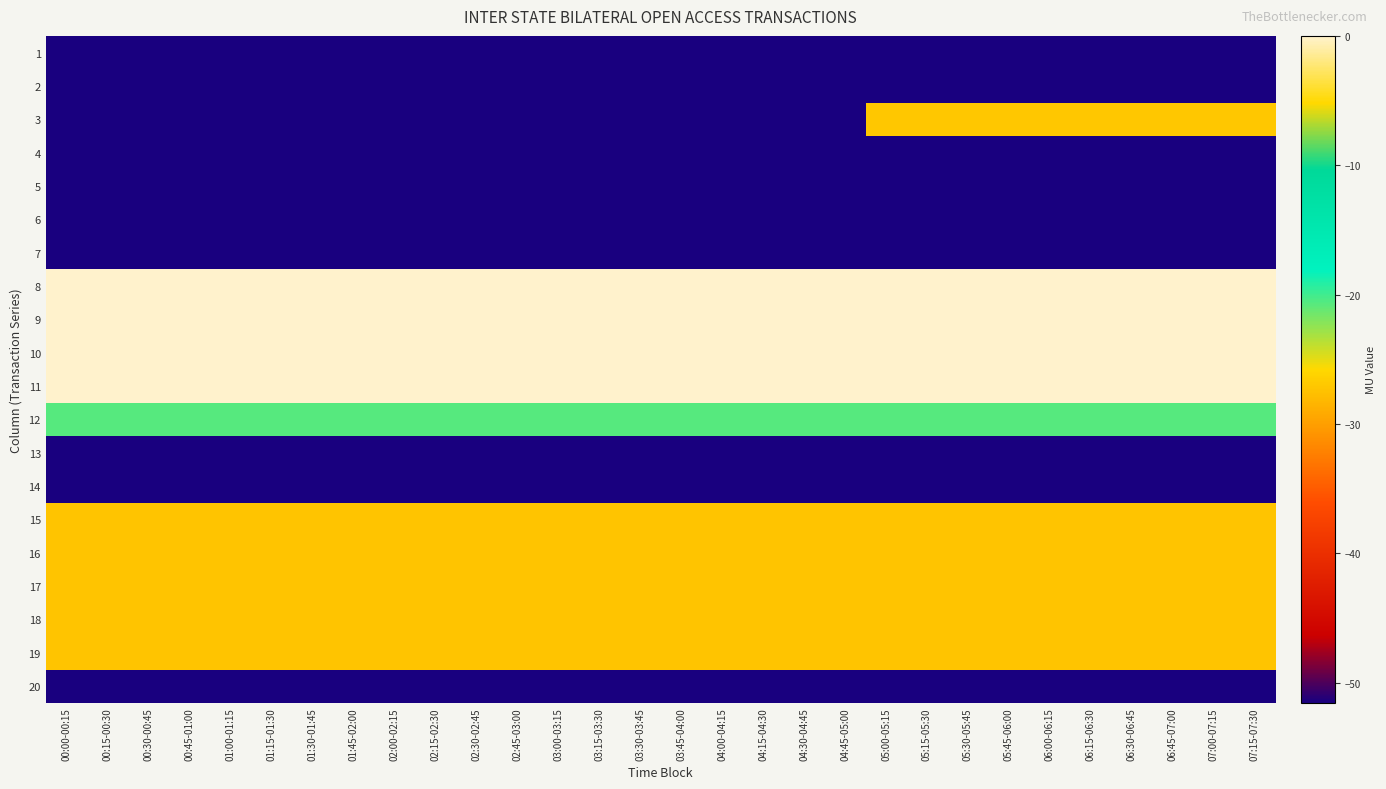

Reading left to right, list all the values displayed in this chart.

1: 00:00-00:15=-51.5	00:15-00:30=-51.5	00:30-00:45=-51.5	00:45-01:00=-51.5	01:00-01:15=-51.5	01:15-01:30=-51.5	01:30-01:45=-51.5	01:45-02:00=-51.5	02:00-02:15=-51.5	02:15-02:30=-51.5	02:30-02:45=-51.5	02:45-03:00=-51.5	03:00-03:15=-51.5	03:15-03:30=-51.5	03:30-03:45=-51.5	03:45-04:00=-51.5	04:00-04:15=-51.5	04:15-04:30=-51.5	04:30-04:45=-51.5	04:45-05:00=-51.5	05:00-05:15=-51.5	05:15-05:30=-51.5	05:30-05:45=-51.5	05:45-06:00=-51.5	06:00-06:15=-51.5	06:15-06:30=-51.5	06:30-06:45=-51.5	06:45-07:00=-51.5	07:00-07:15=-51.5	07:15-07:30=-51.5
2: 00:00-00:15=-51.5	00:15-00:30=-51.5	00:30-00:45=-51.5	00:45-01:00=-51.5	01:00-01:15=-51.5	01:15-01:30=-51.5	01:30-01:45=-51.5	01:45-02:00=-51.5	02:00-02:15=-51.5	02:15-02:30=-51.5	02:30-02:45=-51.5	02:45-03:00=-51.5	03:00-03:15=-51.5	03:15-03:30=-51.5	03:30-03:45=-51.5	03:45-04:00=-51.5	04:00-04:15=-51.5	04:15-04:30=-51.5	04:30-04:45=-51.5	04:45-05:00=-51.5	05:00-05:15=-51.5	05:15-05:30=-51.5	05:30-05:45=-51.5	05:45-06:00=-51.5	06:00-06:15=-51.5	06:15-06:30=-51.5	06:30-06:45=-51.5	06:45-07:00=-51.5	07:00-07:15=-51.5	07:15-07:30=-51.5
3: 00:00-00:15=-51.5	00:15-00:30=-51.5	00:30-00:45=-51.5	00:45-01:00=-51.5	01:00-01:15=-51.5	01:15-01:30=-51.5	01:30-01:45=-51.5	01:45-02:00=-51.5	02:00-02:15=-51.5	02:15-02:30=-51.5	02:30-02:45=-51.5	02:45-03:00=-51.5	03:00-03:15=-51.5	03:15-03:30=-51.5	03:30-03:45=-51.5	03:45-04:00=-51.5	04:00-04:15=-51.5	04:15-04:30=-51.5	04:30-04:45=-51.5	04:45-05:00=-51.5	05:00-05:15=-27.0	05:15-05:30=-27.0	05:30-05:45=-27.0	05:45-06:00=-27.0	06:00-06:15=-27.0	06:15-06:30=-27.0	06:30-06:45=-27.0	06:45-07:00=-27.0	07:00-07:15=-27.0	07:15-07:30=-27.0
4: 00:00-00:15=-51.5	00:15-00:30=-51.5	00:30-00:45=-51.5	00:45-01:00=-51.5	01:00-01:15=-51.5	01:15-01:30=-51.5	01:30-01:45=-51.5	01:45-02:00=-51.5	02:00-02:15=-51.5	02:15-02:30=-51.5	02:30-02:45=-51.5	02:45-03:00=-51.5	03:00-03:15=-51.5	03:15-03:30=-51.5	03:30-03:45=-51.5	03:45-04:00=-51.5	04:00-04:15=-51.5	04:15-04:30=-51.5	04:30-04:45=-51.5	04:45-05:00=-51.5	05:00-05:15=-51.5	05:15-05:30=-51.5	05:30-05:45=-51.5	05:45-06:00=-51.5	06:00-06:15=-51.5	06:15-06:30=-51.5	06:30-06:45=-51.5	06:45-07:00=-51.5	07:00-07:15=-51.5	07:15-07:30=-51.5
5: 00:00-00:15=-51.5	00:15-00:30=-51.5	00:30-00:45=-51.5	00:45-01:00=-51.5	01:00-01:15=-51.5	01:15-01:30=-51.5	01:30-01:45=-51.5	01:45-02:00=-51.5	02:00-02:15=-51.5	02:15-02:30=-51.5	02:30-02:45=-51.5	02:45-03:00=-51.5	03:00-03:15=-51.5	03:15-03:30=-51.5	03:30-03:45=-51.5	03:45-04:00=-51.5	04:00-04:15=-51.5	04:15-04:30=-51.5	04:30-04:45=-51.5	04:45-05:00=-51.5	05:00-05:15=-51.5	05:15-05:30=-51.5	05:30-05:45=-51.5	05:45-06:00=-51.5	06:00-06:15=-51.5	06:15-06:30=-51.5	06:30-06:45=-51.5	06:45-07:00=-51.5	07:00-07:15=-51.5	07:15-07:30=-51.5
6: 00:00-00:15=-51.5	00:15-00:30=-51.5	00:30-00:45=-51.5	00:45-01:00=-51.5	01:00-01:15=-51.5	01:15-01:30=-51.5	01:30-01:45=-51.5	01:45-02:00=-51.5	02:00-02:15=-51.5	02:15-02:30=-51.5	02:30-02:45=-51.5	02:45-03:00=-51.5	03:00-03:15=-51.5	03:15-03:30=-51.5	03:30-03:45=-51.5	03:45-04:00=-51.5	04:00-04:15=-51.5	04:15-04:30=-51.5	04:30-04:45=-51.5	04:45-05:00=-51.5	05:00-05:15=-51.5	05:15-05:30=-51.5	05:30-05:45=-51.5	05:45-06:00=-51.5	06:00-06:15=-51.5	06:15-06:30=-51.5	06:30-06:45=-51.5	06:45-07:00=-51.5	07:00-07:15=-51.5	07:15-07:30=-51.5
7: 00:00-00:15=-51.5	00:15-00:30=-51.5	00:30-00:45=-51.5	00:45-01:00=-51.5	01:00-01:15=-51.5	01:15-01:30=-51.5	01:30-01:45=-51.5	01:45-02:00=-51.5	02:00-02:15=-51.5	02:15-02:30=-51.5	02:30-02:45=-51.5	02:45-03:00=-51.5	03:00-03:15=-51.5	03:15-03:30=-51.5	03:30-03:45=-51.5	03:45-04:00=-51.5	04:00-04:15=-51.5	04:15-04:30=-51.5	04:30-04:45=-51.5	04:45-05:00=-51.5	05:00-05:15=-51.5	05:15-05:30=-51.5	05:30-05:45=-51.5	05:45-06:00=-51.5	06:00-06:15=-51.5	06:15-06:30=-51.5	06:30-06:45=-51.5	06:45-07:00=-51.5	07:00-07:15=-51.5	07:15-07:30=-51.5
8: 00:00-00:15=0.0	00:15-00:30=0.0	00:30-00:45=0.0	00:45-01:00=0.0	01:00-01:15=0.0	01:15-01:30=0.0	01:30-01:45=0.0	01:45-02:00=0.0	02:00-02:15=0.0	02:15-02:30=0.0	02:30-02:45=0.0	02:45-03:00=0.0	03:00-03:15=0.0	03:15-03:30=0.0	03:30-03:45=0.0	03:45-04:00=0.0	04:00-04:15=0.0	04:15-04:30=0.0	04:30-04:45=0.0	04:45-05:00=0.0	05:00-05:15=0.0	05:15-05:30=0.0	05:30-05:45=0.0	05:45-06:00=0.0	06:00-06:15=0.0	06:15-06:30=0.0	06:30-06:45=0.0	06:45-07:00=0.0	07:00-07:15=0.0	07:15-07:30=0.0
9: 00:00-00:15=0.0	00:15-00:30=0.0	00:30-00:45=0.0	00:45-01:00=0.0	01:00-01:15=0.0	01:15-01:30=0.0	01:30-01:45=0.0	01:45-02:00=0.0	02:00-02:15=0.0	02:15-02:30=0.0	02:30-02:45=0.0	02:45-03:00=0.0	03:00-03:15=0.0	03:15-03:30=0.0	03:30-03:45=0.0	03:45-04:00=0.0	04:00-04:15=0.0	04:15-04:30=0.0	04:30-04:45=0.0	04:45-05:00=0.0	05:00-05:15=0.0	05:15-05:30=0.0	05:30-05:45=0.0	05:45-06:00=0.0	06:00-06:15=0.0	06:15-06:30=0.0	06:30-06:45=0.0	06:45-07:00=0.0	07:00-07:15=0.0	07:15-07:30=0.0
10: 00:00-00:15=0.0	00:15-00:30=0.0	00:30-00:45=0.0	00:45-01:00=0.0	01:00-01:15=0.0	01:15-01:30=0.0	01:30-01:45=0.0	01:45-02:00=0.0	02:00-02:15=0.0	02:15-02:30=0.0	02:30-02:45=0.0	02:45-03:00=0.0	03:00-03:15=0.0	03:15-03:30=0.0	03:30-03:45=0.0	03:45-04:00=0.0	04:00-04:15=0.0	04:15-04:30=0.0	04:30-04:45=0.0	04:45-05:00=0.0	05:00-05:15=0.0	05:15-05:30=0.0	05:30-05:45=0.0	05:45-06:00=0.0	06:00-06:15=0.0	06:15-06:30=0.0	06:30-06:45=0.0	06:45-07:00=0.0	07:00-07:15=0.0	07:15-07:30=0.0
11: 00:00-00:15=0.0	00:15-00:30=0.0	00:30-00:45=0.0	00:45-01:00=0.0	01:00-01:15=0.0	01:15-01:30=0.0	01:30-01:45=0.0	01:45-02:00=0.0	02:00-02:15=0.0	02:15-02:30=0.0	02:30-02:45=0.0	02:45-03:00=0.0	03:00-03:15=0.0	03:15-03:30=0.0	03:30-03:45=0.0	03:45-04:00=0.0	04:00-04:15=0.0	04:15-04:30=0.0	04:30-04:45=0.0	04:45-05:00=0.0	05:00-05:15=0.0	05:15-05:30=0.0	05:30-05:45=0.0	05:45-06:00=0.0	06:00-06:15=0.0	06:15-06:30=0.0	06:30-06:45=0.0	06:45-07:00=0.0	07:00-07:15=0.0	07:15-07:30=0.0
12: 00:00-00:15=-20.7	00:15-00:30=-20.7	00:30-00:45=-20.7	00:45-01:00=-20.7	01:00-01:15=-20.7	01:15-01:30=-20.7	01:30-01:45=-20.7	01:45-02:00=-20.7	02:00-02:15=-20.7	02:15-02:30=-20.7	02:30-02:45=-20.7	02:45-03:00=-20.7	03:00-03:15=-20.7	03:15-03:30=-20.7	03:30-03:45=-20.7	03:45-04:00=-20.7	04:00-04:15=-20.7	04:15-04:30=-20.7	04:30-04:45=-20.7	04:45-05:00=-20.7	05:00-05:15=-20.7	05:15-05:30=-20.7	05:30-05:45=-20.7	05:45-06:00=-20.7	06:00-06:15=-20.7	06:15-06:30=-20.7	06:30-06:45=-20.7	06:45-07:00=-20.7	07:00-07:15=-20.7	07:15-07:30=-20.7
13: 00:00-00:15=-51.5	00:15-00:30=-51.5	00:30-00:45=-51.5	00:45-01:00=-51.5	01:00-01:15=-51.5	01:15-01:30=-51.5	01:30-01:45=-51.5	01:45-02:00=-51.5	02:00-02:15=-51.5	02:15-02:30=-51.5	02:30-02:45=-51.5	02:45-03:00=-51.5	03:00-03:15=-51.5	03:15-03:30=-51.5	03:30-03:45=-51.5	03:45-04:00=-51.5	04:00-04:15=-51.5	04:15-04:30=-51.5	04:30-04:45=-51.5	04:45-05:00=-51.5	05:00-05:15=-51.5	05:15-05:30=-51.5	05:30-05:45=-51.5	05:45-06:00=-51.5	06:00-06:15=-51.5	06:15-06:30=-51.5	06:30-06:45=-51.5	06:45-07:00=-51.5	07:00-07:15=-51.5	07:15-07:30=-51.5
14: 00:00-00:15=-51.5	00:15-00:30=-51.5	00:30-00:45=-51.5	00:45-01:00=-51.5	01:00-01:15=-51.5	01:15-01:30=-51.5	01:30-01:45=-51.5	01:45-02:00=-51.5	02:00-02:15=-51.5	02:15-02:30=-51.5	02:30-02:45=-51.5	02:45-03:00=-51.5	03:00-03:15=-51.5	03:15-03:30=-51.5	03:30-03:45=-51.5	03:45-04:00=-51.5	04:00-04:15=-51.5	04:15-04:30=-51.5	04:30-04:45=-51.5	04:45-05:00=-51.5	05:00-05:15=-51.5	05:15-05:30=-51.5	05:30-05:45=-51.5	05:45-06:00=-51.5	06:00-06:15=-51.5	06:15-06:30=-51.5	06:30-06:45=-51.5	06:45-07:00=-51.5	07:00-07:15=-51.5	07:15-07:30=-51.5
15: 00:00-00:15=-27.2	00:15-00:30=-27.2	00:30-00:45=-27.2	00:45-01:00=-27.2	01:00-01:15=-27.2	01:15-01:30=-27.2	01:30-01:45=-27.2	01:45-02:00=-27.2	02:00-02:15=-27.2	02:15-02:30=-27.2	02:30-02:45=-27.2	02:45-03:00=-27.2	03:00-03:15=-27.2	03:15-03:30=-27.2	03:30-03:45=-27.2	03:45-04:00=-27.2	04:00-04:15=-27.2	04:15-04:30=-27.2	04:30-04:45=-27.2	04:45-05:00=-27.2	05:00-05:15=-27.2	05:15-05:30=-27.2	05:30-05:45=-27.2	05:45-06:00=-27.2	06:00-06:15=-27.2	06:15-06:30=-27.2	06:30-06:45=-27.2	06:45-07:00=-27.2	07:00-07:15=-27.2	07:15-07:30=-27.2
16: 00:00-00:15=-27.2	00:15-00:30=-27.2	00:30-00:45=-27.2	00:45-01:00=-27.2	01:00-01:15=-27.2	01:15-01:30=-27.2	01:30-01:45=-27.2	01:45-02:00=-27.2	02:00-02:15=-27.2	02:15-02:30=-27.2	02:30-02:45=-27.2	02:45-03:00=-27.2	03:00-03:15=-27.2	03:15-03:30=-27.2	03:30-03:45=-27.2	03:45-04:00=-27.2	04:00-04:15=-27.2	04:15-04:30=-27.2	04:30-04:45=-27.2	04:45-05:00=-27.2	05:00-05:15=-27.2	05:15-05:30=-27.2	05:30-05:45=-27.2	05:45-06:00=-27.2	06:00-06:15=-27.2	06:15-06:30=-27.2	06:30-06:45=-27.2	06:45-07:00=-27.2	07:00-07:15=-27.2	07:15-07:30=-27.2
17: 00:00-00:15=-27.2	00:15-00:30=-27.2	00:30-00:45=-27.2	00:45-01:00=-27.2	01:00-01:15=-27.2	01:15-01:30=-27.2	01:30-01:45=-27.2	01:45-02:00=-27.2	02:00-02:15=-27.2	02:15-02:30=-27.2	02:30-02:45=-27.2	02:45-03:00=-27.2	03:00-03:15=-27.2	03:15-03:30=-27.2	03:30-03:45=-27.2	03:45-04:00=-27.2	04:00-04:15=-27.2	04:15-04:30=-27.2	04:30-04:45=-27.2	04:45-05:00=-27.2	05:00-05:15=-27.2	05:15-05:30=-27.2	05:30-05:45=-27.2	05:45-06:00=-27.2	06:00-06:15=-27.2	06:15-06:30=-27.2	06:30-06:45=-27.2	06:45-07:00=-27.2	07:00-07:15=-27.2	07:15-07:30=-27.2
18: 00:00-00:15=-27.2	00:15-00:30=-27.2	00:30-00:45=-27.2	00:45-01:00=-27.2	01:00-01:15=-27.2	01:15-01:30=-27.2	01:30-01:45=-27.2	01:45-02:00=-27.2	02:00-02:15=-27.2	02:15-02:30=-27.2	02:30-02:45=-27.2	02:45-03:00=-27.2	03:00-03:15=-27.2	03:15-03:30=-27.2	03:30-03:45=-27.2	03:45-04:00=-27.2	04:00-04:15=-27.2	04:15-04:30=-27.2	04:30-04:45=-27.2	04:45-05:00=-27.2	05:00-05:15=-27.2	05:15-05:30=-27.2	05:30-05:45=-27.2	05:45-06:00=-27.2	06:00-06:15=-27.2	06:15-06:30=-27.2	06:30-06:45=-27.2	06:45-07:00=-27.2	07:00-07:15=-27.2	07:15-07:30=-27.2
19: 00:00-00:15=-27.2	00:15-00:30=-27.2	00:30-00:45=-27.2	00:45-01:00=-27.2	01:00-01:15=-27.2	01:15-01:30=-27.2	01:30-01:45=-27.2	01:45-02:00=-27.2	02:00-02:15=-27.2	02:15-02:30=-27.2	02:30-02:45=-27.2	02:45-03:00=-27.2	03:00-03:15=-27.2	03:15-03:30=-27.2	03:30-03:45=-27.2	03:45-04:00=-27.2	04:00-04:15=-27.2	04:15-04:30=-27.2	04:30-04:45=-27.2	04:45-05:00=-27.2	05:00-05:15=-27.2	05:15-05:30=-27.2	05:30-05:45=-27.2	05:45-06:00=-27.2	06:00-06:15=-27.2	06:15-06:30=-27.2	06:30-06:45=-27.2	06:45-07:00=-27.2	07:00-07:15=-27.2	07:15-07:30=-27.2
20: 00:00-00:15=-51.5	00:15-00:30=-51.5	00:30-00:45=-51.5	00:45-01:00=-51.5	01:00-01:15=-51.5	01:15-01:30=-51.5	01:30-01:45=-51.5	01:45-02:00=-51.5	02:00-02:15=-51.5	02:15-02:30=-51.5	02:30-02:45=-51.5	02:45-03:00=-51.5	03:00-03:15=-51.5	03:15-03:30=-51.5	03:30-03:45=-51.5	03:45-04:00=-51.5	04:00-04:15=-51.5	04:15-04:30=-51.5	04:30-04:45=-51.5	04:45-05:00=-51.5	05:00-05:15=-51.5	05:15-05:30=-51.5	05:30-05:45=-51.5	05:45-06:00=-51.5	06:00-06:15=-51.5	06:15-06:30=-51.5	06:30-06:45=-51.5	06:45-07:00=-51.5	07:00-07:15=-51.5	07:15-07:30=-51.5